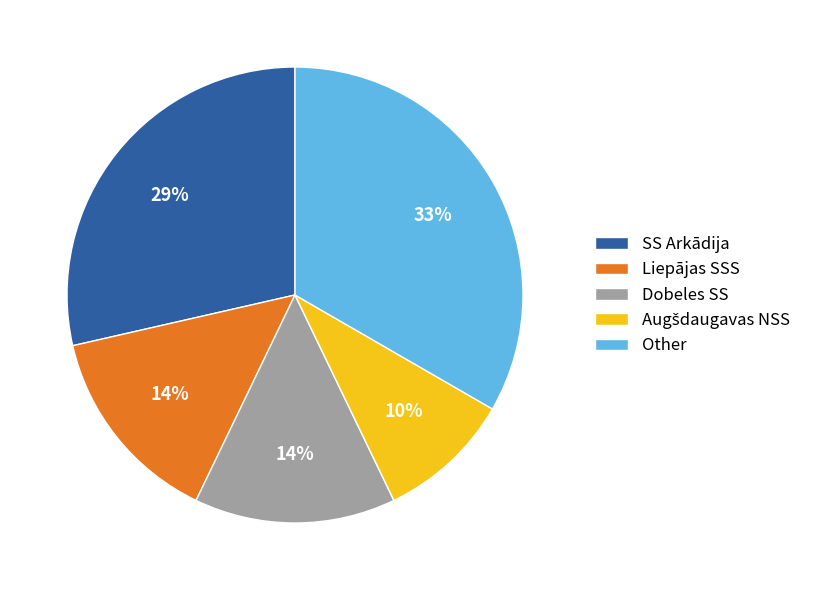

Is it true that Other is 44% of the pie?

False